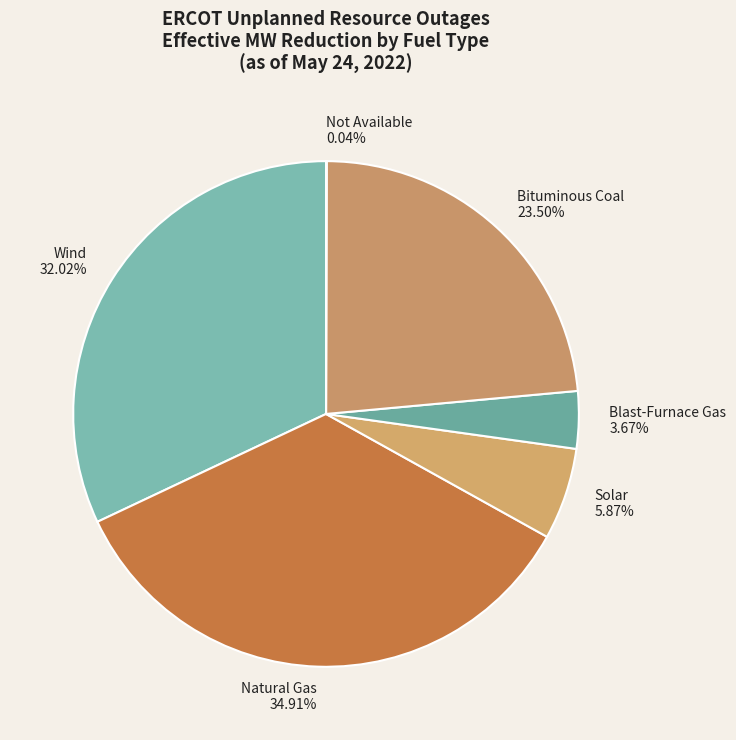

Which has a higher value, Blast-Furnace Gas or Solar?

Solar